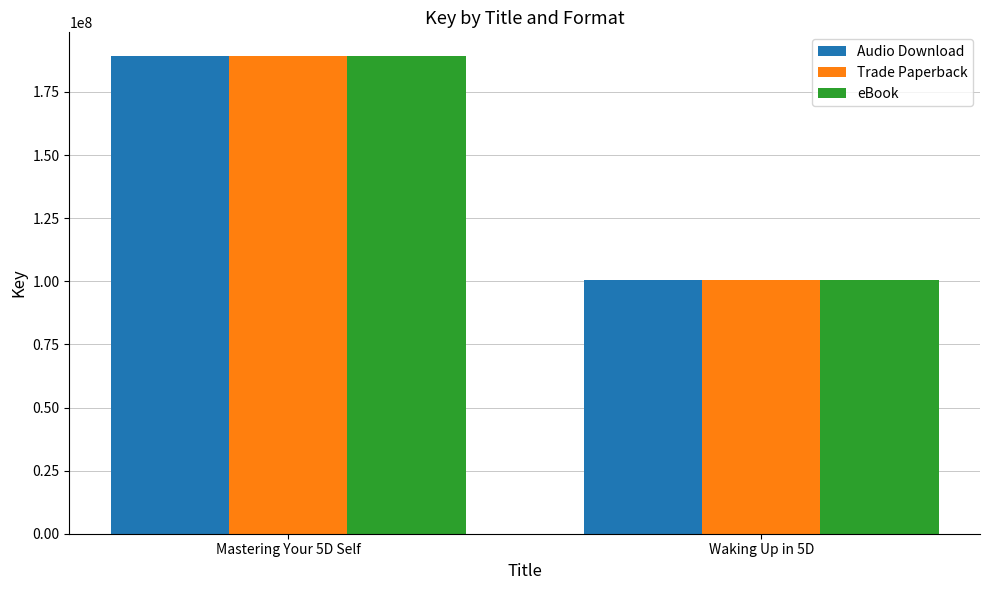

What is the value of the eBook bar at the 2nd from the left?

100437582